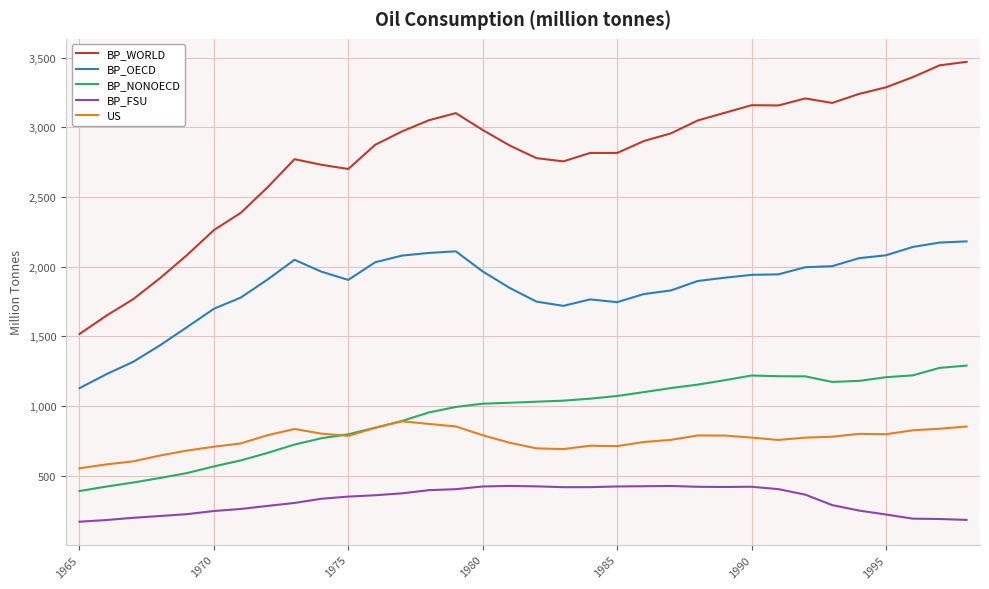

Which series has the largest total across all categories?

BP_WORLD